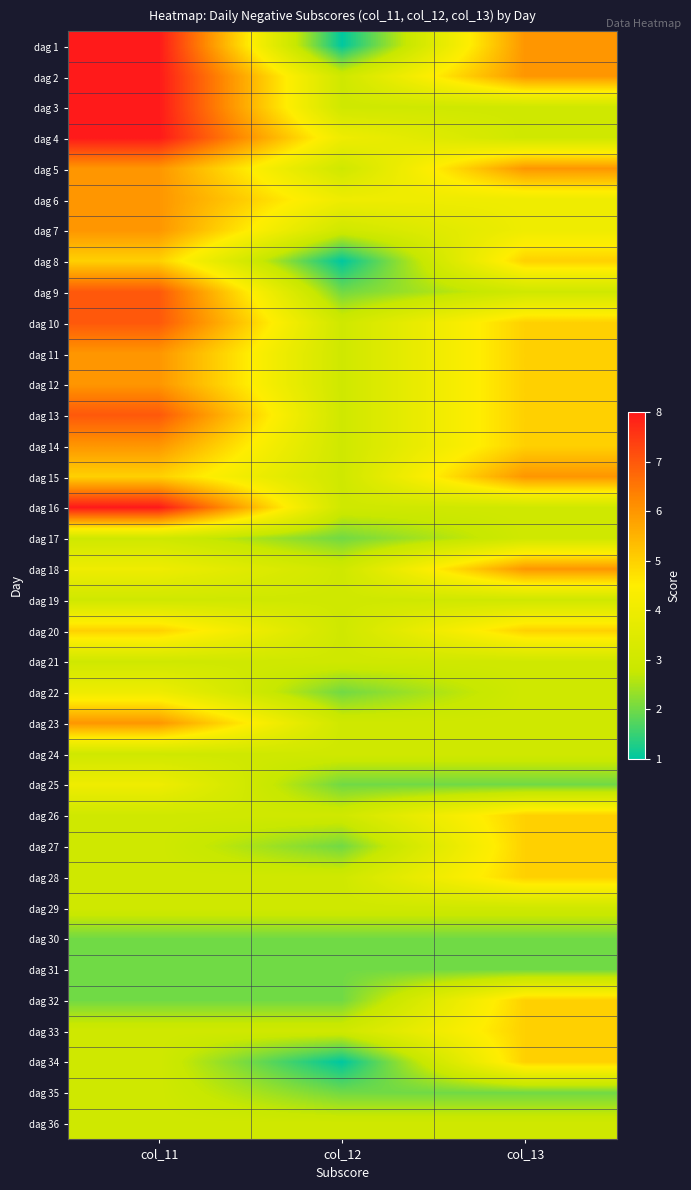

Reading right to left, list all the values displayed in this chart.

dag 1: col_13=6	col_12=1	col_11=8
dag 2: col_13=6	col_12=3	col_11=8
dag 3: col_13=3	col_12=3	col_11=8
dag 4: col_13=3	col_12=4	col_11=8
dag 5: col_13=6	col_12=3	col_11=6
dag 6: col_13=4	col_12=4	col_11=6
dag 7: col_13=4	col_12=3	col_11=6
dag 8: col_13=5	col_12=1	col_11=5
dag 9: col_13=3	col_12=2	col_11=7
dag 10: col_13=5	col_12=3	col_11=7
dag 11: col_13=5	col_12=3	col_11=6
dag 12: col_13=5	col_12=3	col_11=6
dag 13: col_13=5	col_12=3	col_11=7
dag 14: col_13=5	col_12=3	col_11=6
dag 15: col_13=6	col_12=3	col_11=5
dag 16: col_13=3	col_12=3	col_11=8
dag 17: col_13=3	col_12=2	col_11=3
dag 18: col_13=6	col_12=3	col_11=4
dag 19: col_13=3	col_12=3	col_11=3
dag 20: col_13=5	col_12=3	col_11=5
dag 21: col_13=3	col_12=3	col_11=3
dag 22: col_13=3	col_12=2	col_11=4
dag 23: col_13=3	col_12=3	col_11=6
dag 24: col_13=3	col_12=3	col_11=3
dag 25: col_13=2	col_12=2	col_11=4
dag 26: col_13=5	col_12=3	col_11=3
dag 27: col_13=5	col_12=2	col_11=3
dag 28: col_13=5	col_12=3	col_11=3
dag 29: col_13=3	col_12=3	col_11=3
dag 30: col_13=2	col_12=2	col_11=2
dag 31: col_13=2	col_12=2	col_11=2
dag 32: col_13=5	col_12=2	col_11=2
dag 33: col_13=5	col_12=3	col_11=3
dag 34: col_13=5	col_12=1	col_11=3
dag 35: col_13=2	col_12=2	col_11=3
dag 36: col_13=3	col_12=3	col_11=3